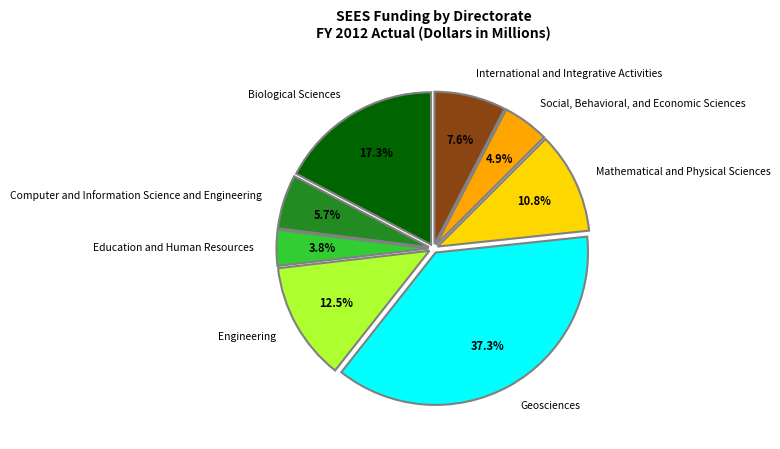

What is the total percentage of Mathematical and Physical Sciences and Social, Behavioral, and Economic Sciences?

15.7%